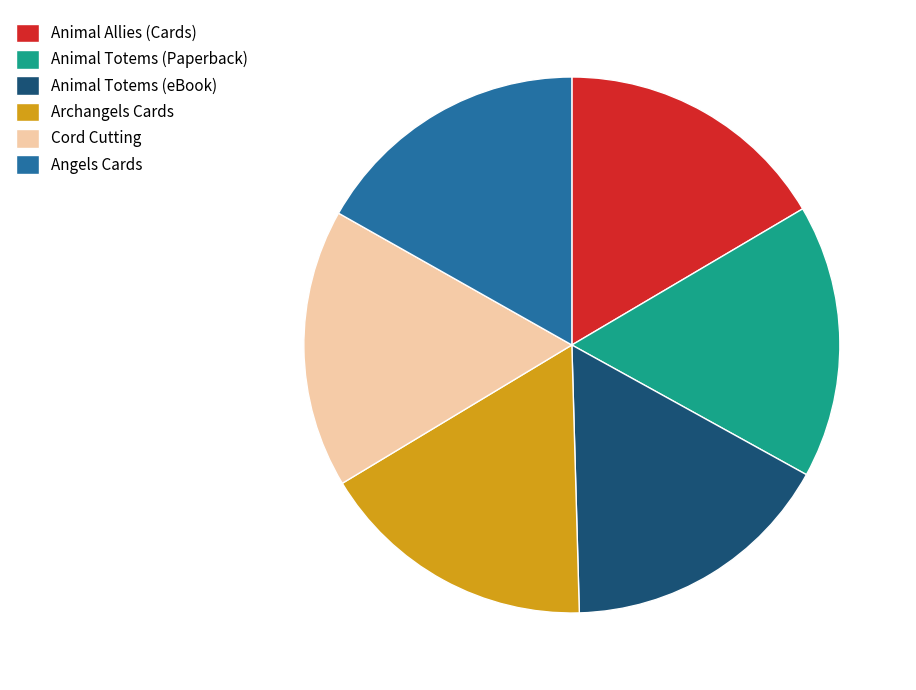

What is the ratio of the value at Animal Totems (eBook) to the value at Cord Cutting?

1.0